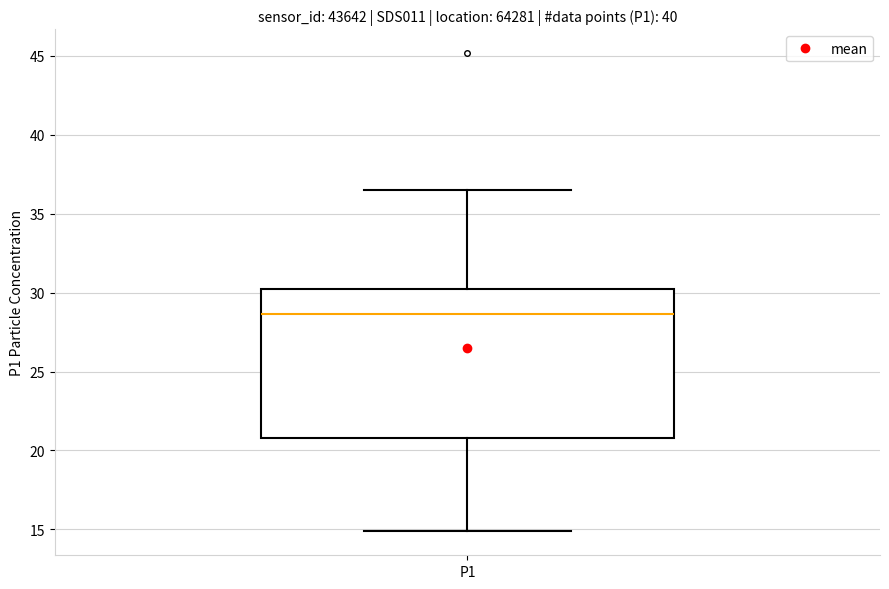

Transcribe this box plot: give where the median line is, the range the box spans, and where the two whiskers end, as read against the y-axis. The values are not printed on the chart, so give them approximately, as read against the axis.

median 28.5, box 21.0 to 30.0, whiskers 15.0 to 36.5